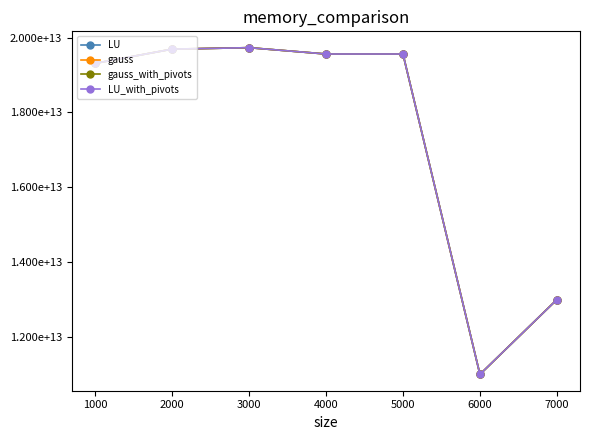

What is the minimum value for gauss_with_pivots?

11004401300040